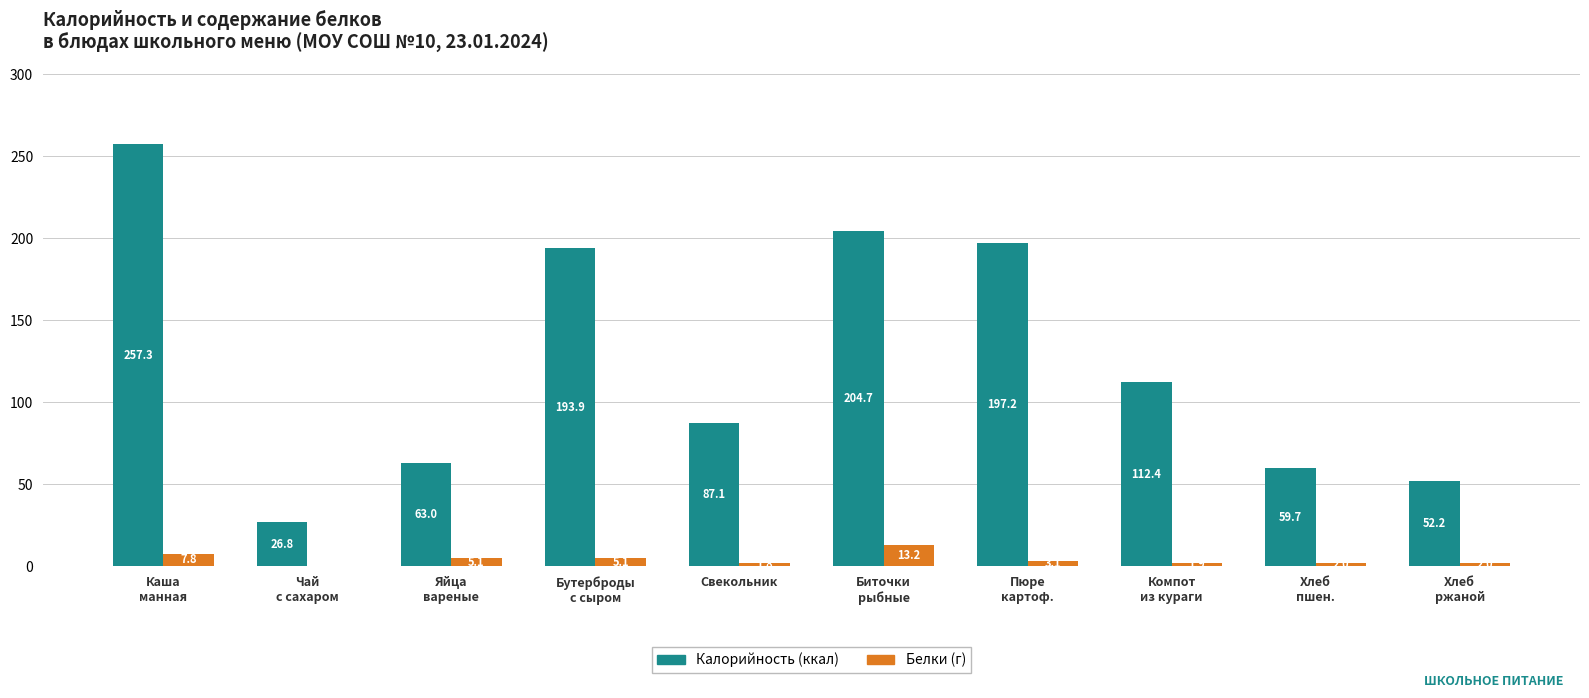

What is the total value across all series at Свекольник?

88.9